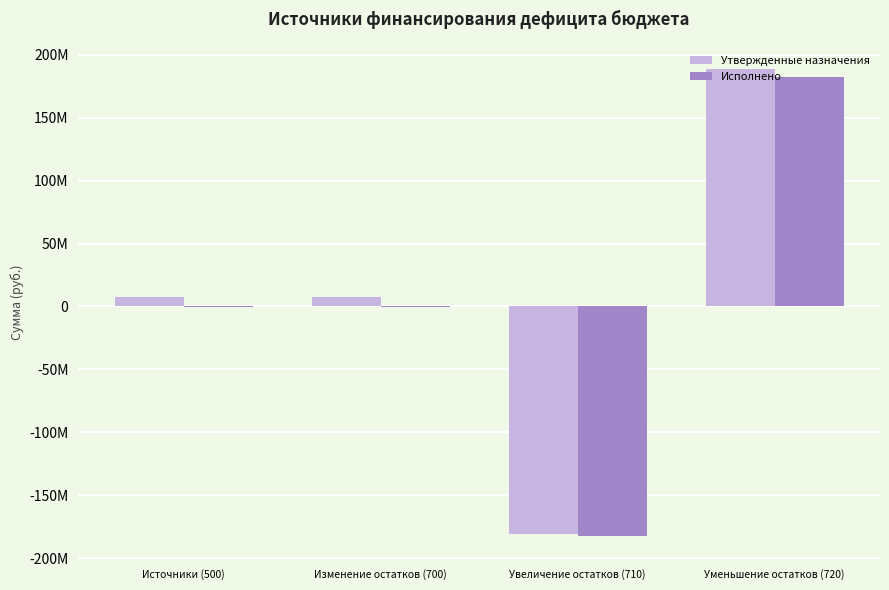

What is the value of the Исполнено bar at the 4th from the left?

182074252.4